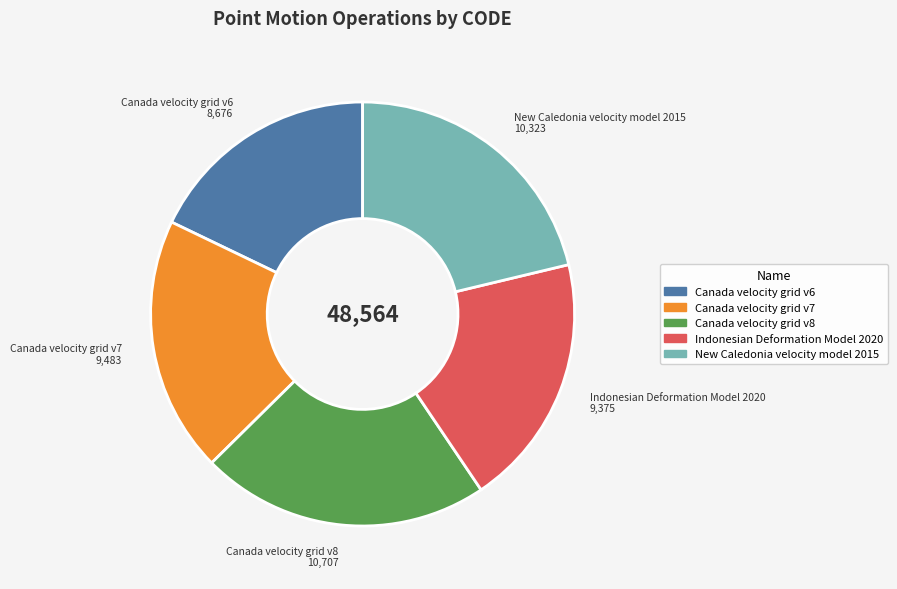

Does Indonesian Deformation Model 2020 represent more than half of the total?

No